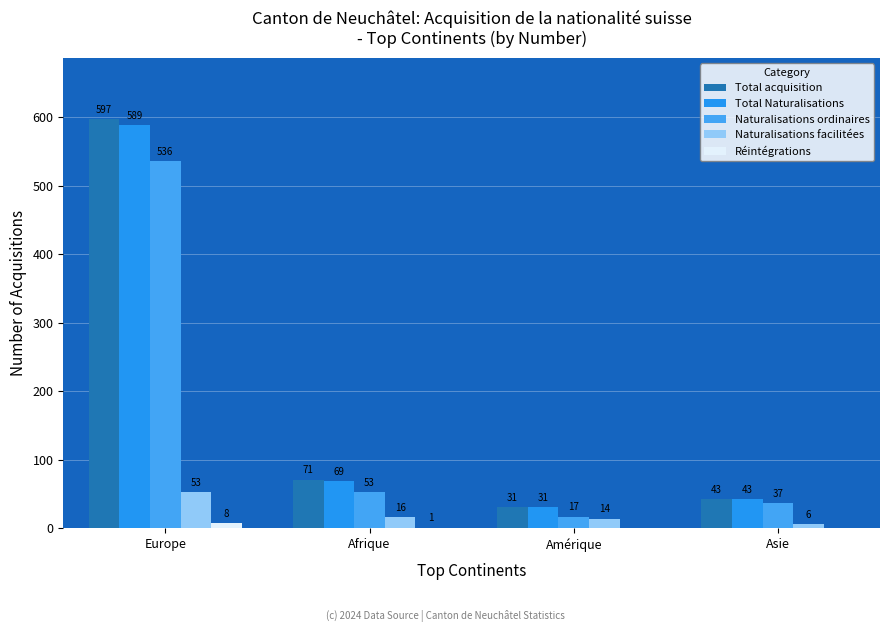

At which category is the sum across all series the highest?

Europe